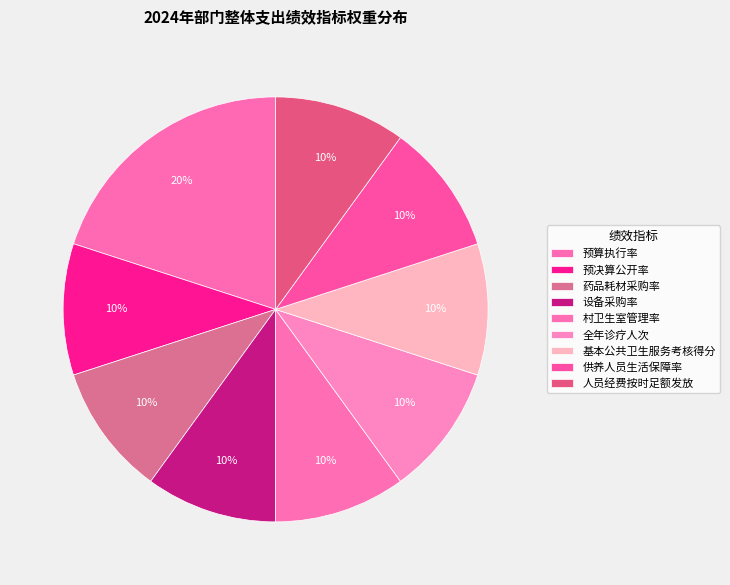

Does 人员经费按时足额发放 account for over 50% of the chart?

No